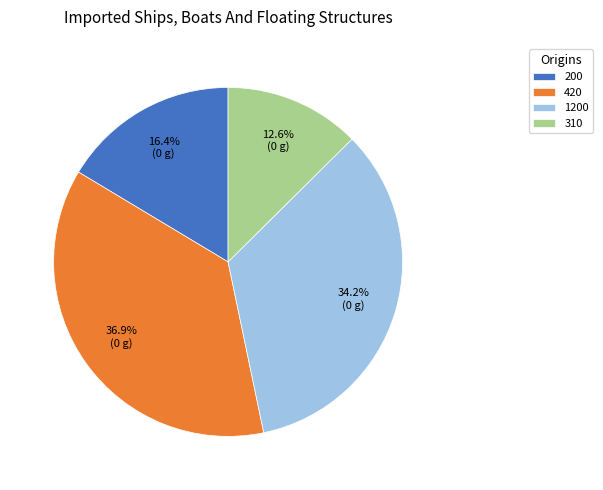

Does any single category account for the majority?

No